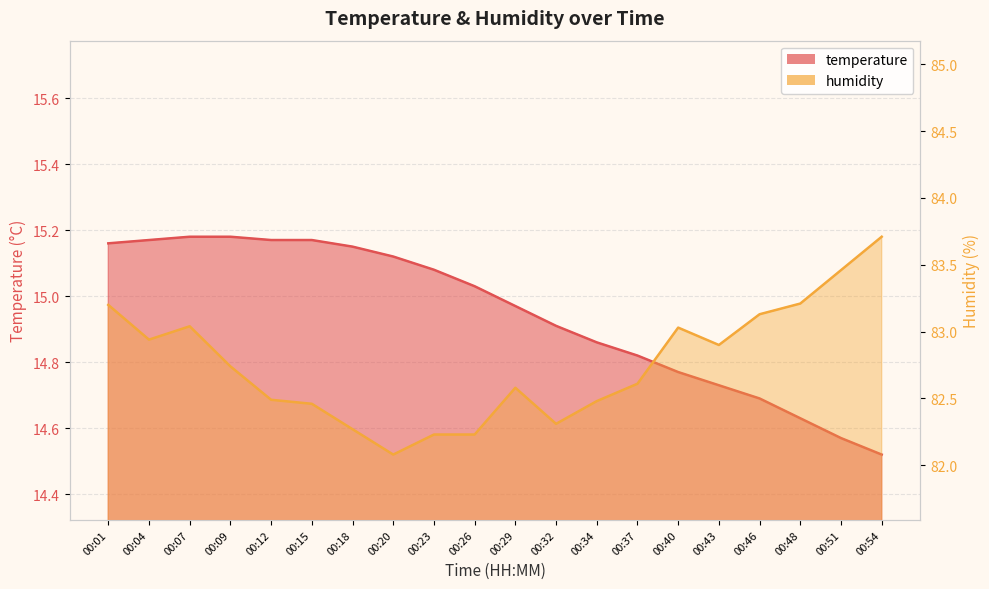

How many interior local peaks does the humidity series have?

3